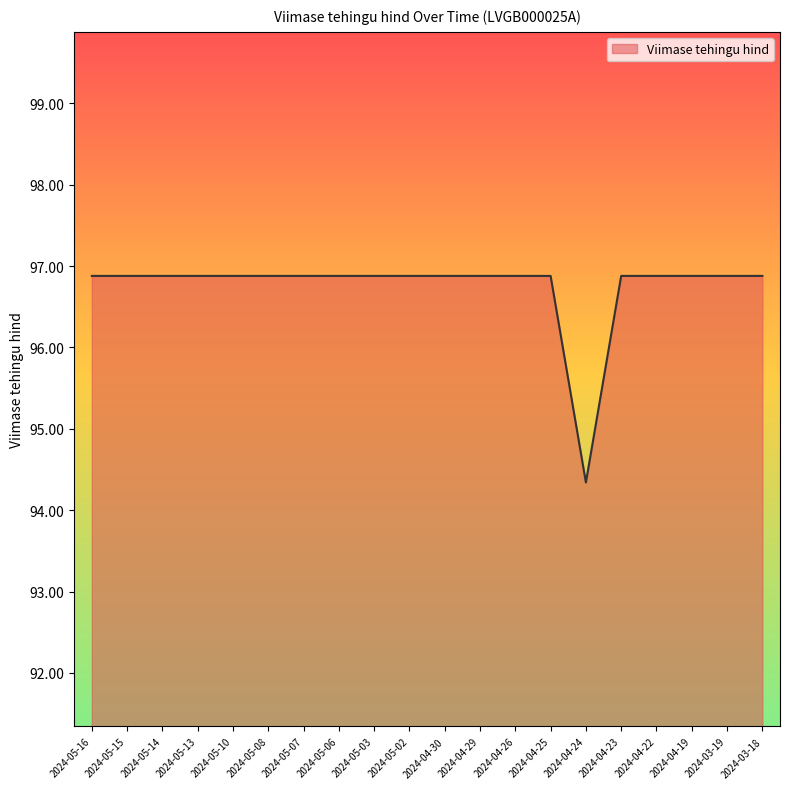

What is the approximate value at 2024-05-10?

96.9